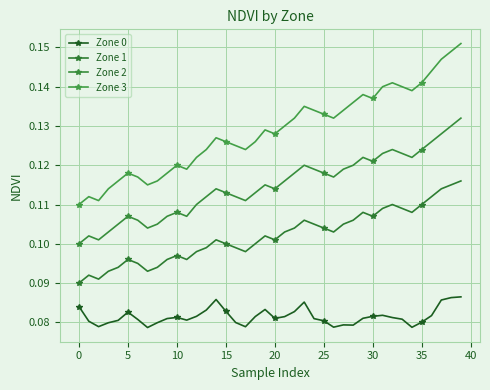

True or false: Zone 2 and Zone 1 cross at least once.

False